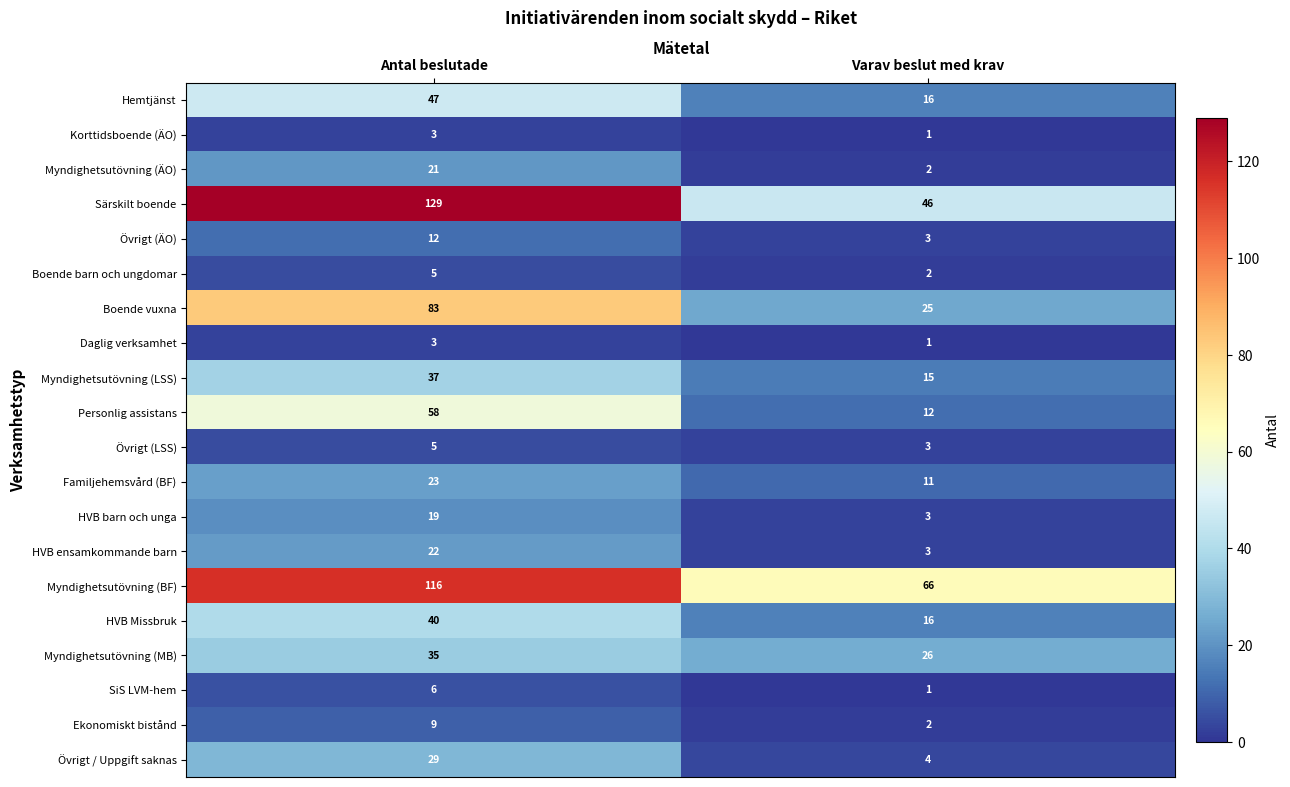

Which series has the largest total across all categories?

Myndighetsutövning (BF)